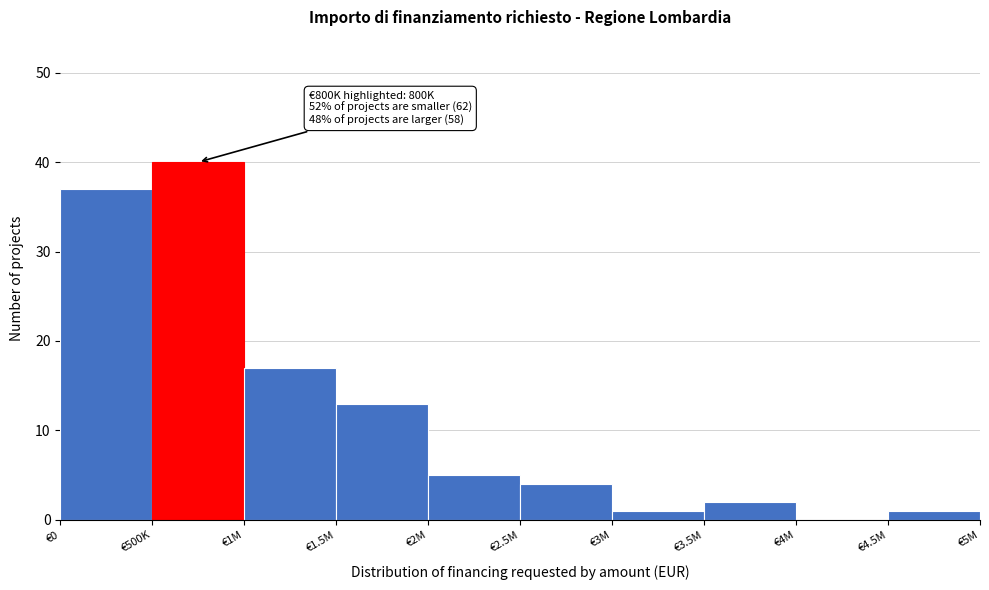

Reading left to right, transcribe all the data shown in this chart.

€0=37	€500K=40	€1M=17	€1.5M=13	€2M=5	€2.5M=4	€3M=1	€3.5M=2	€4M=0	€4.5M=1